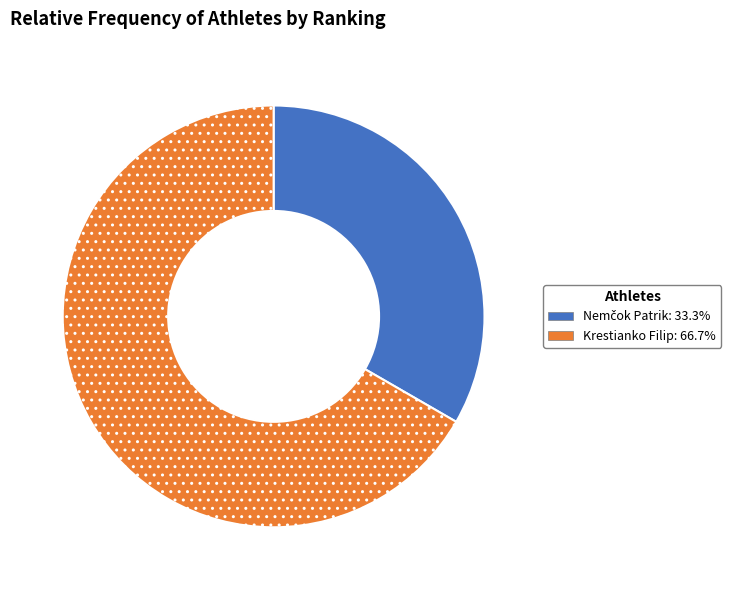

Is there a majority slice in this chart?

Yes